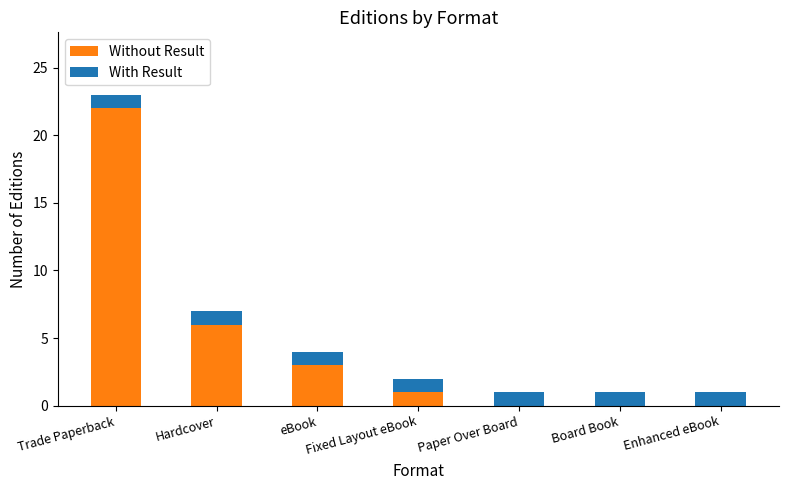

What is the sum of all Without Result values?

32